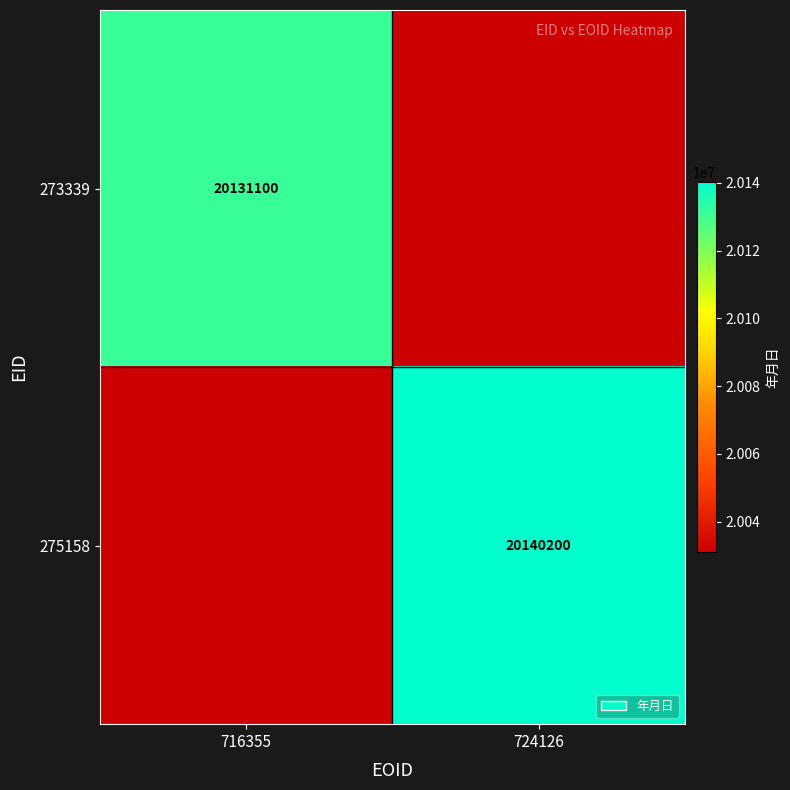

The 273339 series shows 20131100 at 716355. True or false?

True